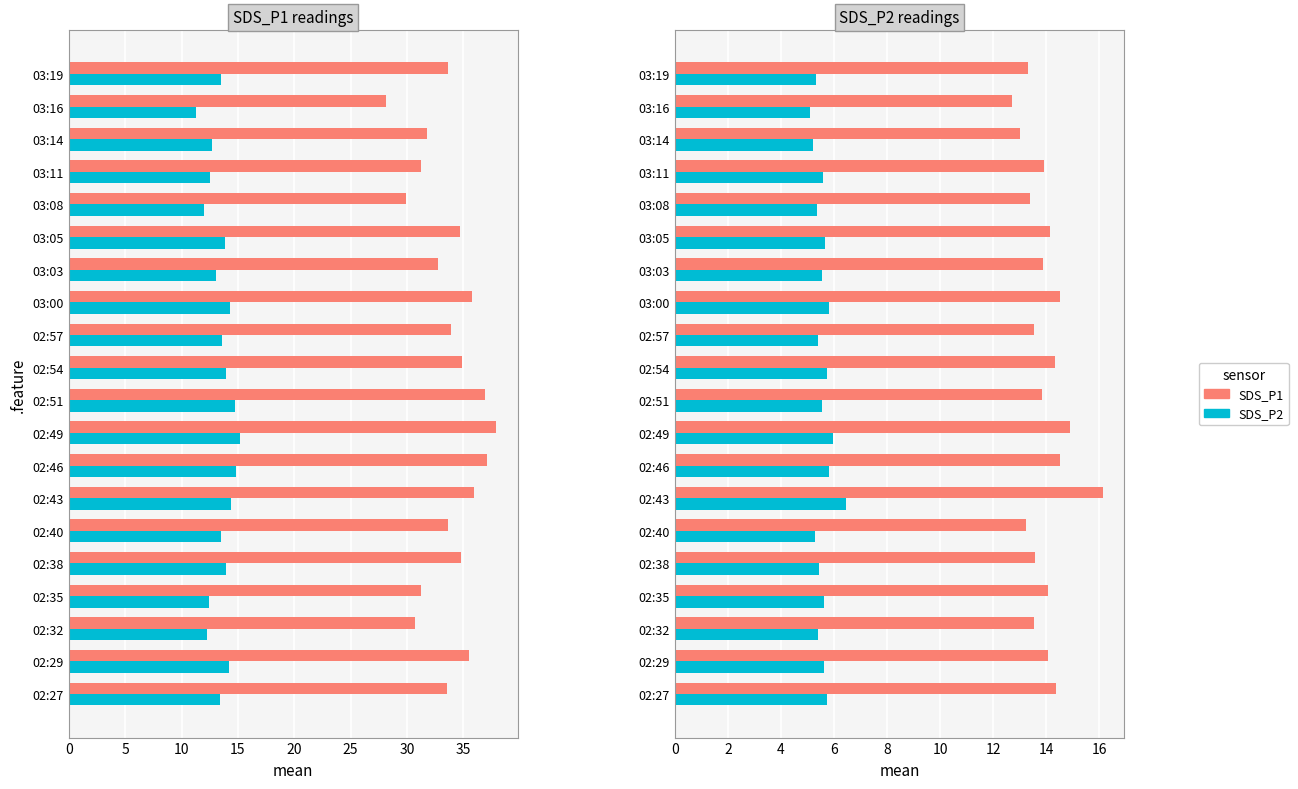

Which series has the largest range (max minus min)?

SDS_P1